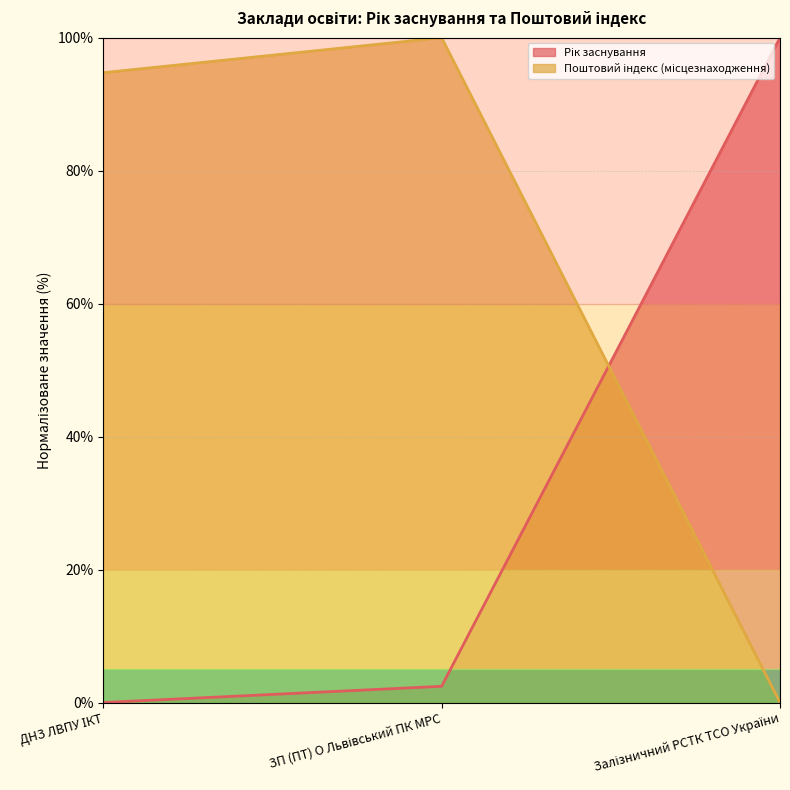

At which category is the sum across all series the highest?

ЗП (ПТ) О Львівський ПК МРС